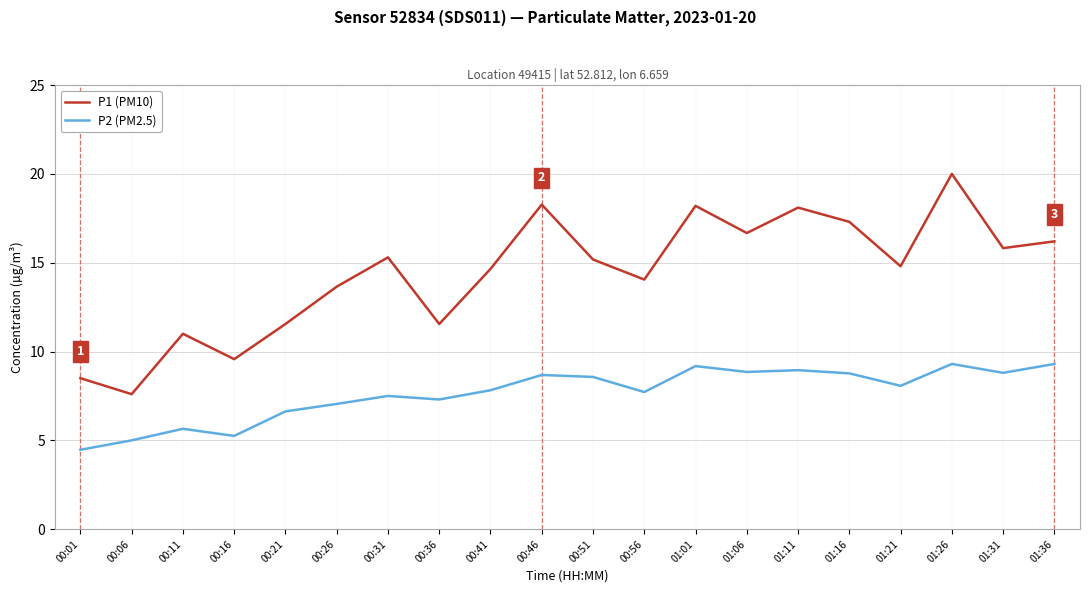

What position from the left is 00:56?

12